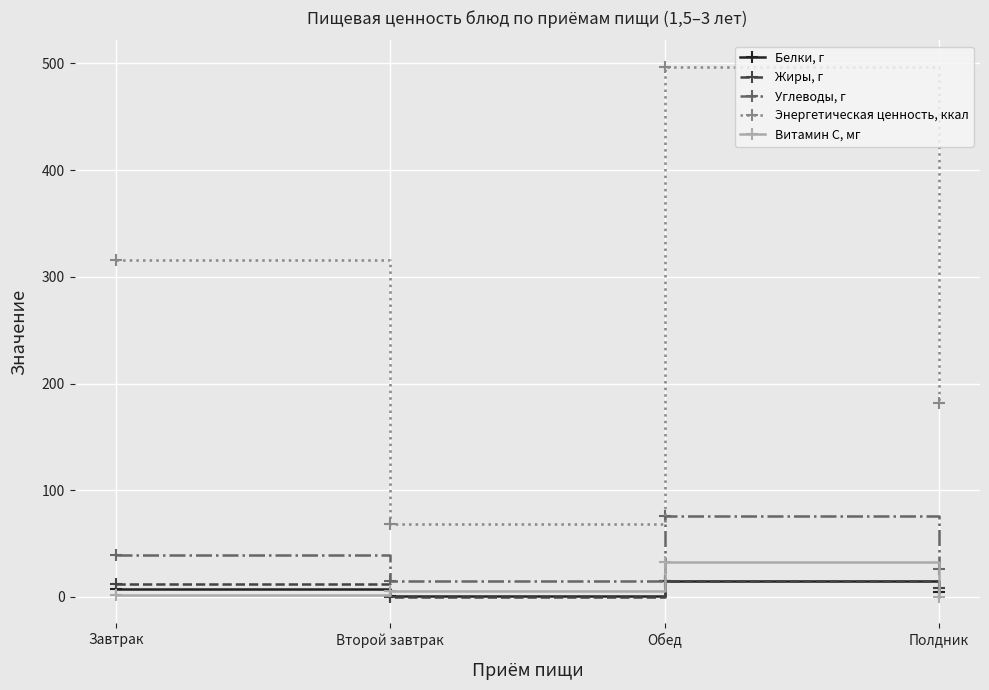

True or false: Энергетическая ценность, ккал has more than 0 points higher than both neighbors.

True